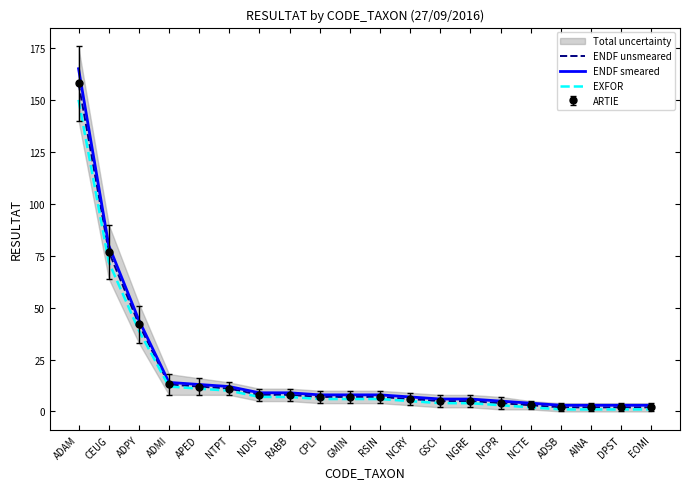

What is the difference between the EXFOR values at CEUG and APED?

61